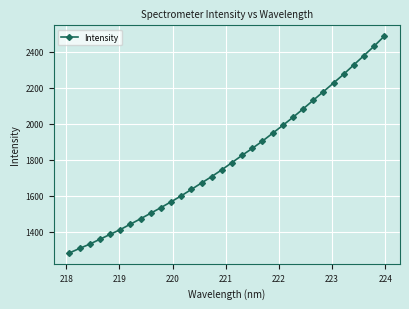

What is the sum of all values?

57792.8